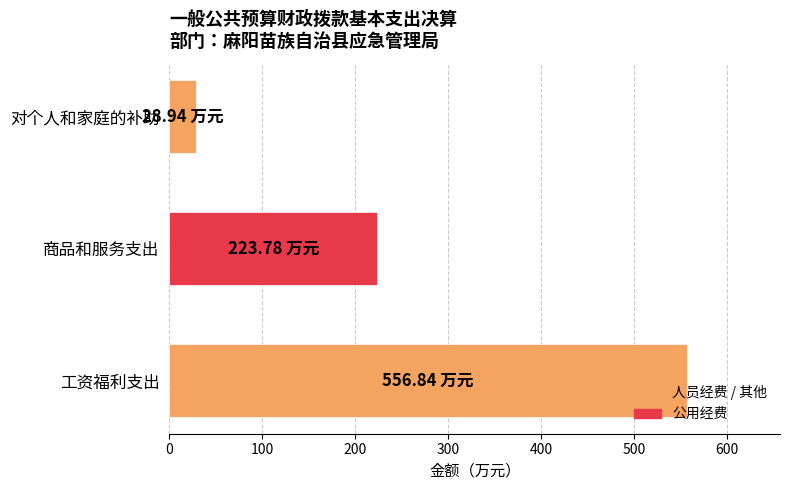

List the labels in order of value, smallest first.

对个人和家庭的补助, 商品和服务支出, 工资福利支出